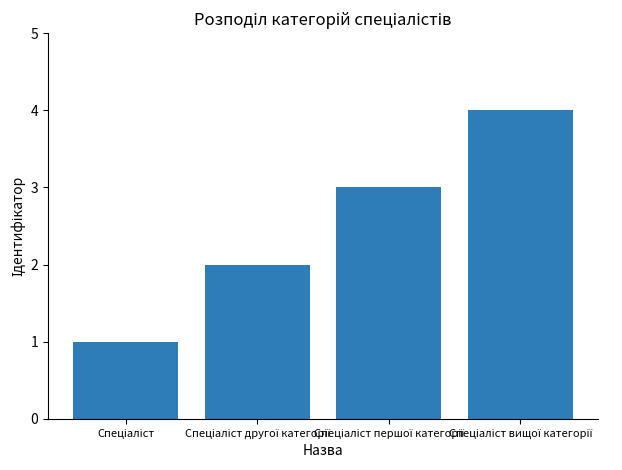

What is the greatest value displayed?

4